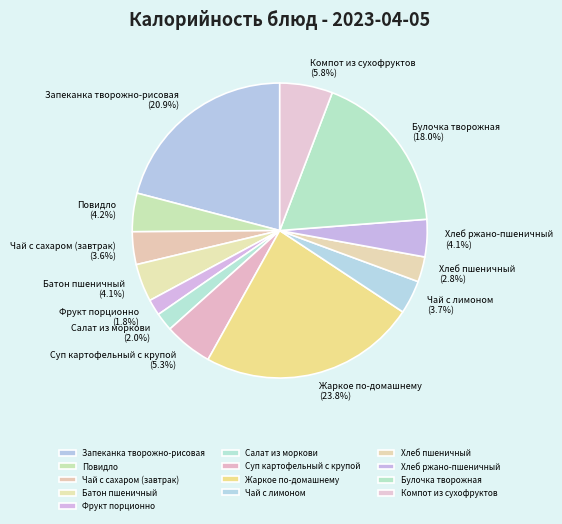

What portion of the pie excludes Компот из сухофруктов?

94.2%